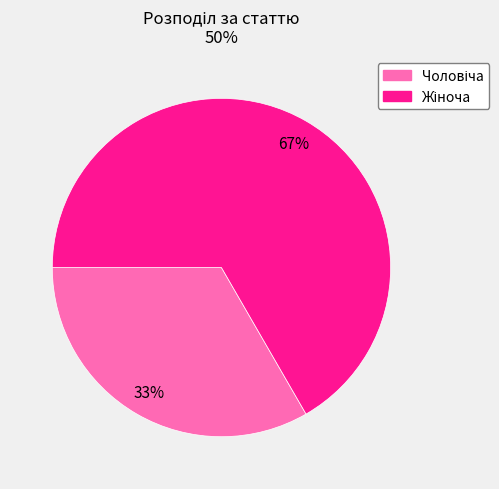

Does any single category account for the majority?

Yes